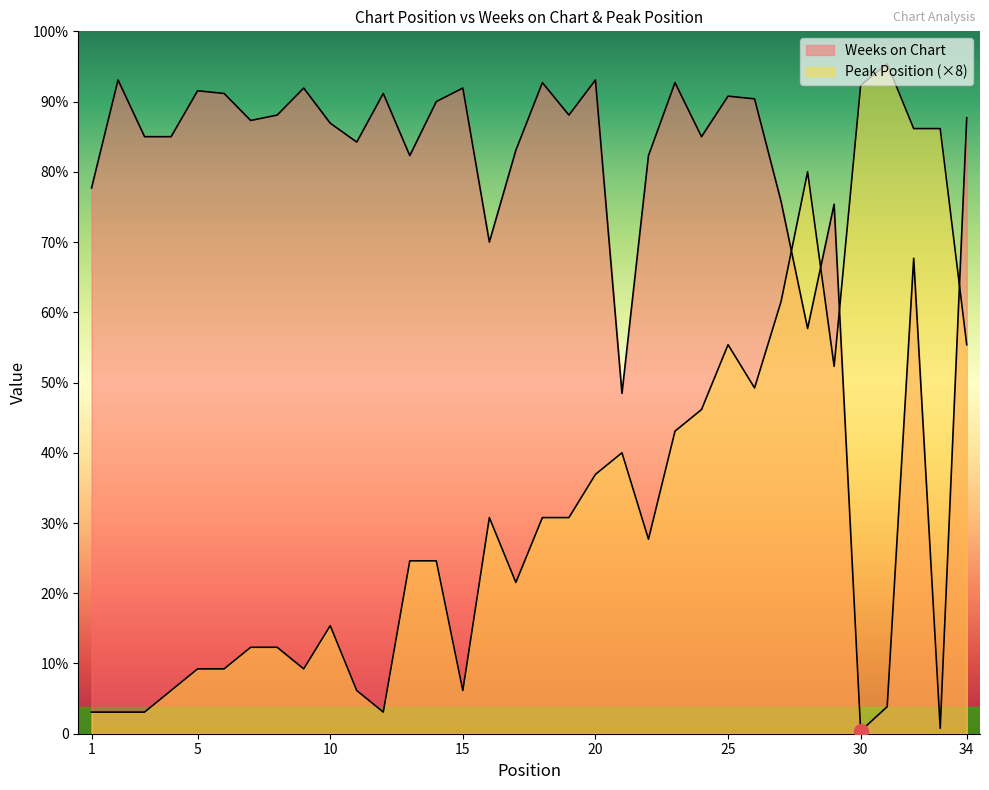

True or false: Peak Position has more than 0 points higher than both neighbors.

True